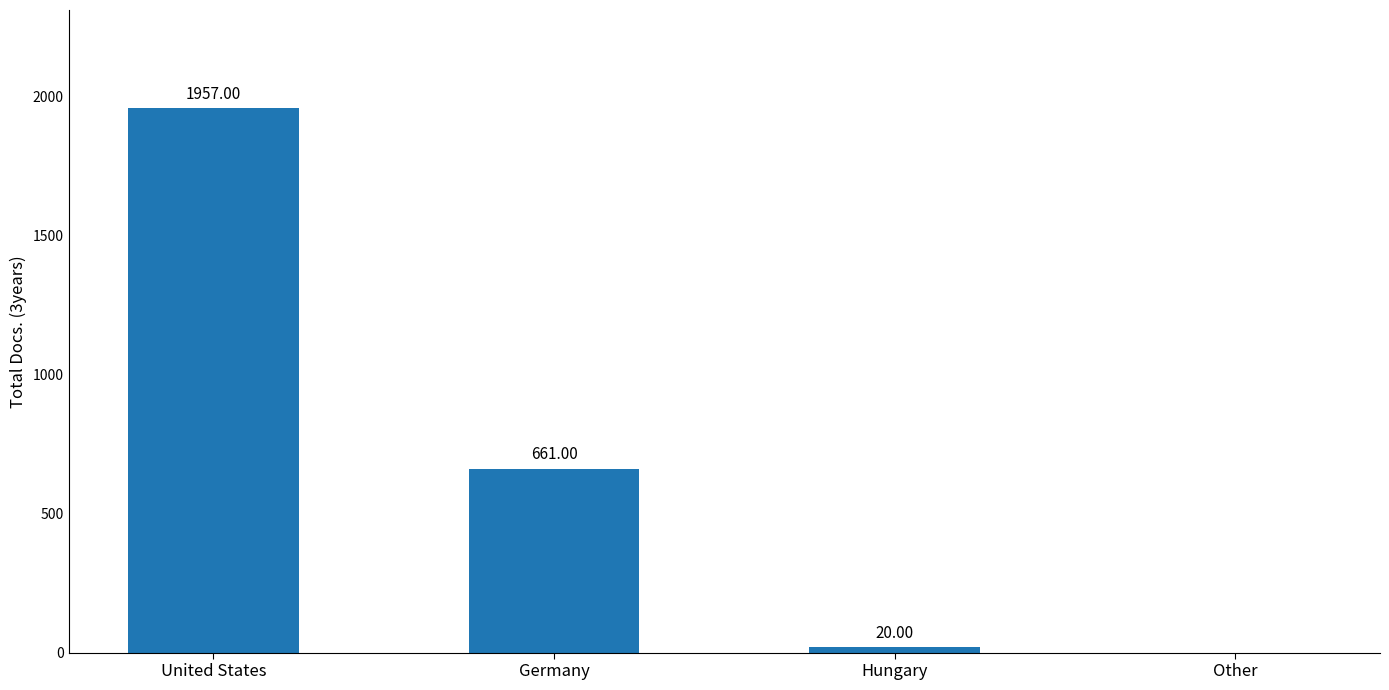

Is it true that the value at Other is 0?

True